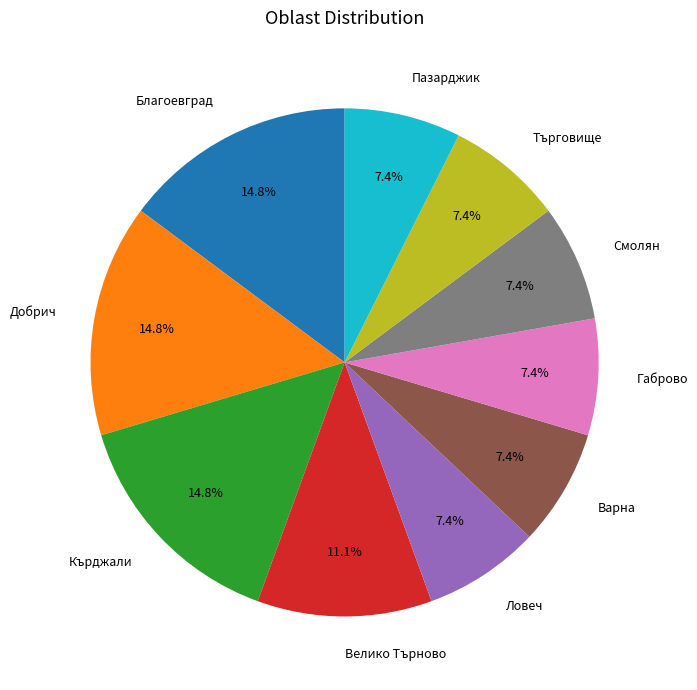

Does Варна represent more than half of the total?

No